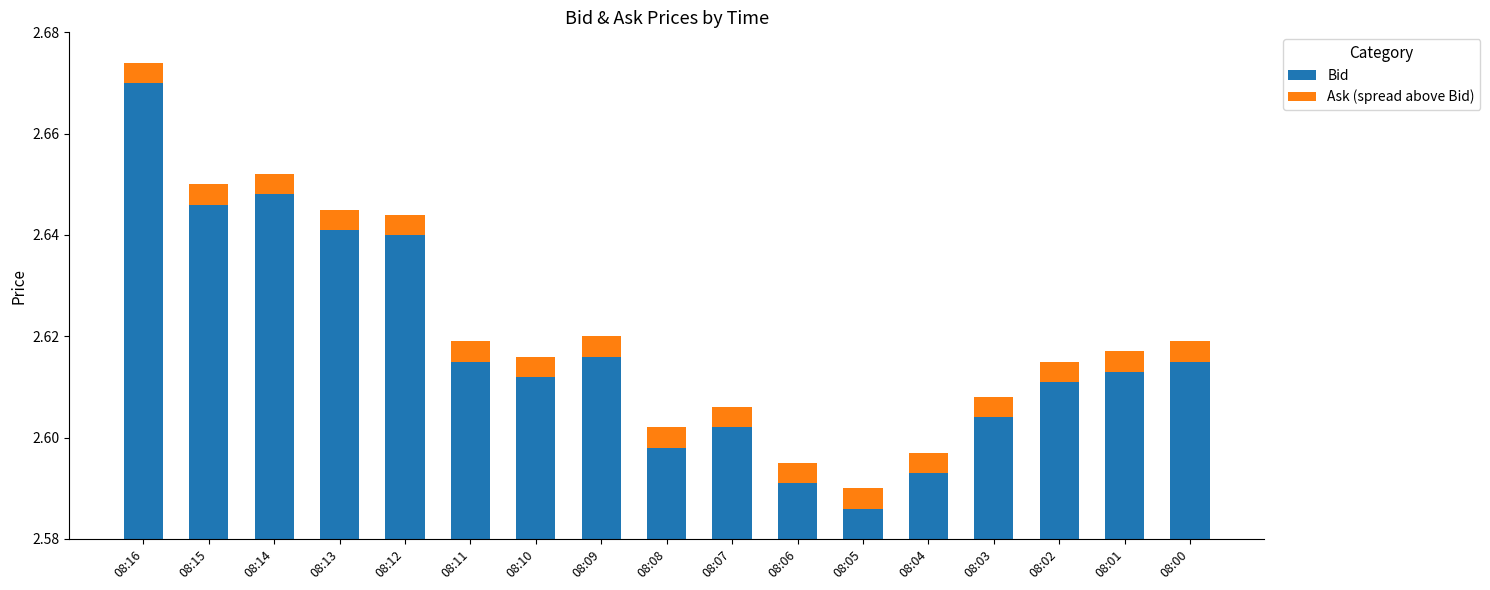

What is the average value of the Bid series?

2.6